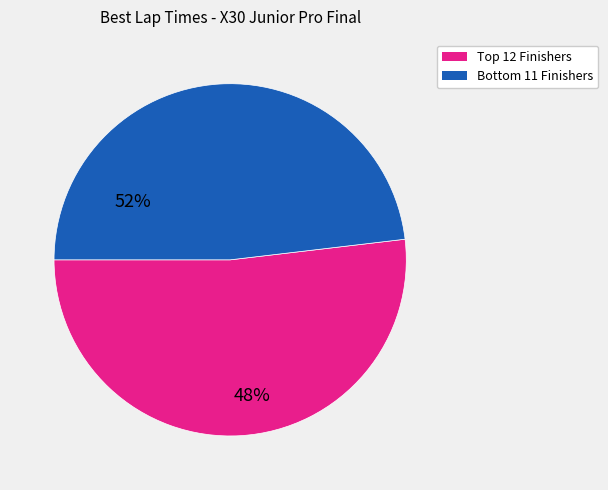

Which category has the biggest portion of the pie?

Top 12 Finishers